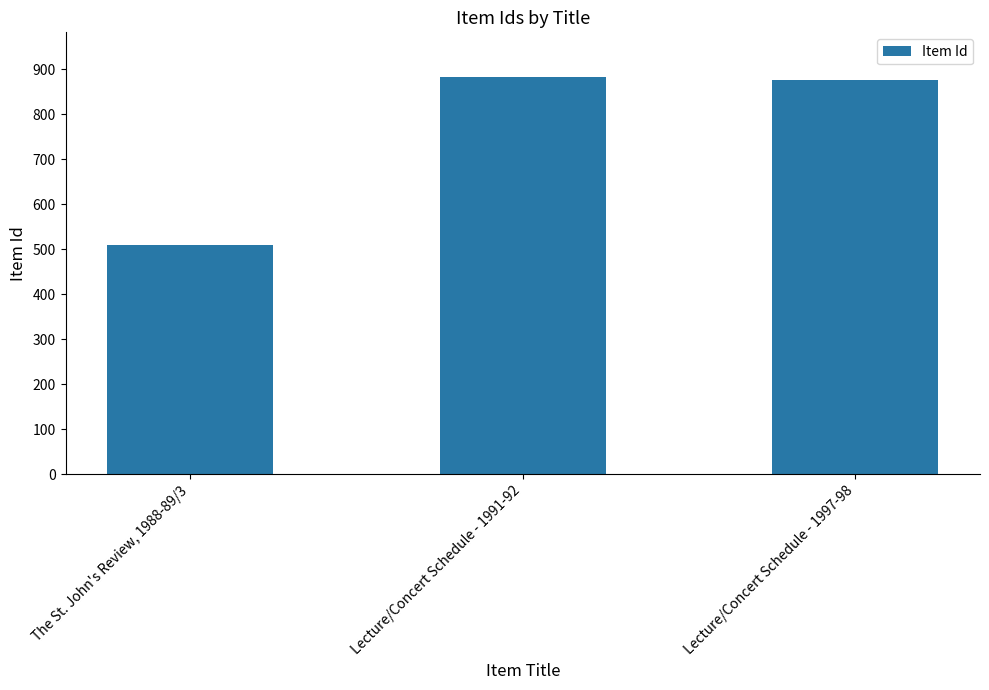

At which label does the data first exceed 876?

Lecture/Concert Schedule - 1991-92